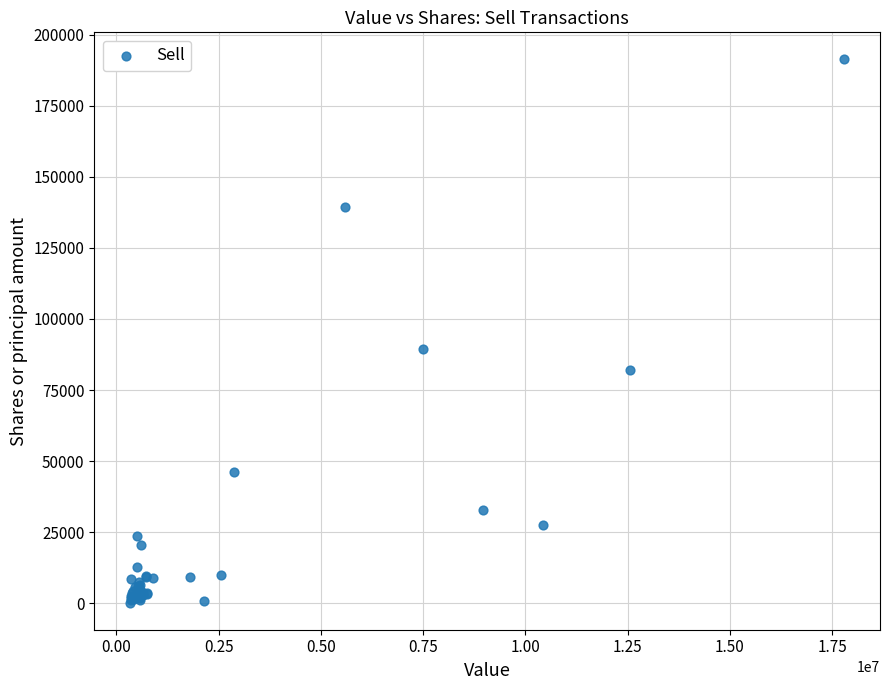

What Y value in the scatter plot is closest to 95763?

89309